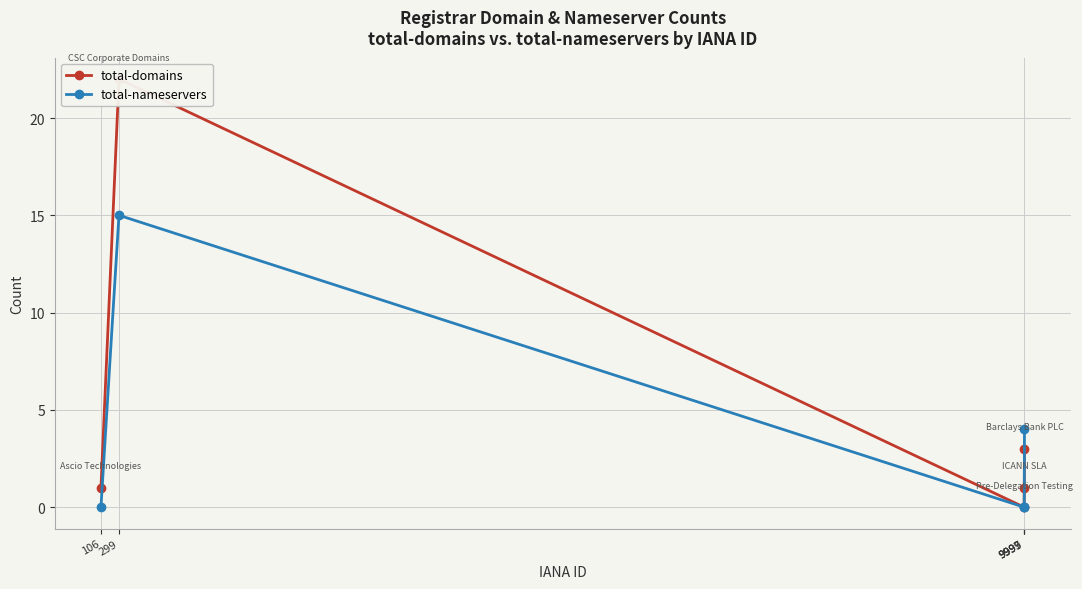

Is it true that total-domains equals 3 at 9999?

True